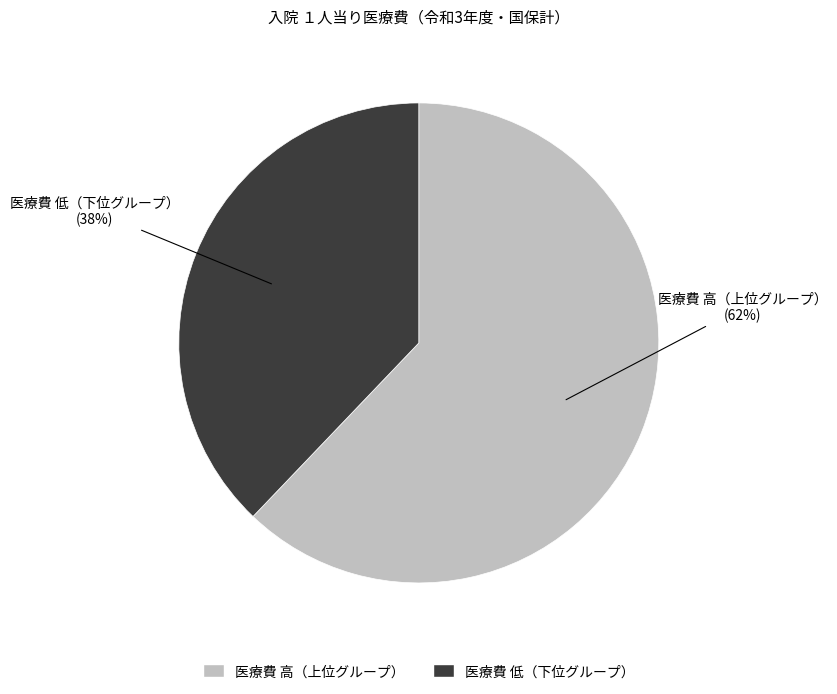

To the nearest percent, what is the difference between the largest and smallest slice percentages?

24%